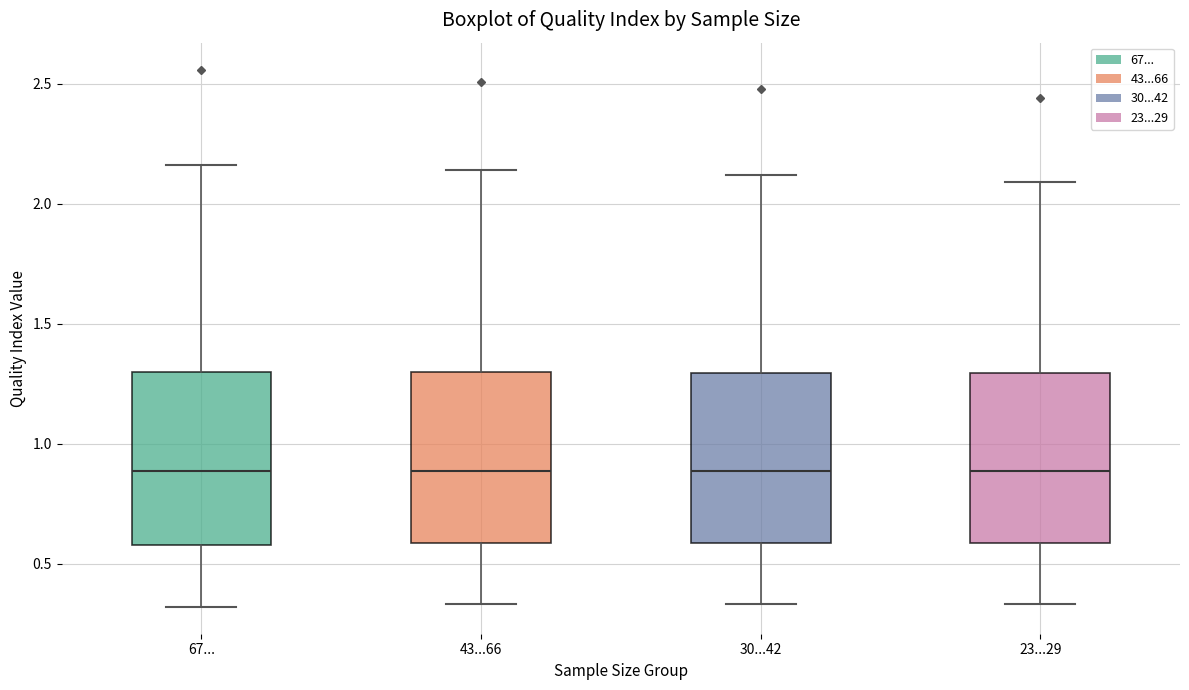

Where is the upper edge of the box for 23...29 on the y-axis? The values are not printed on the chart, so give them approximately, as read against the axis.

1.30